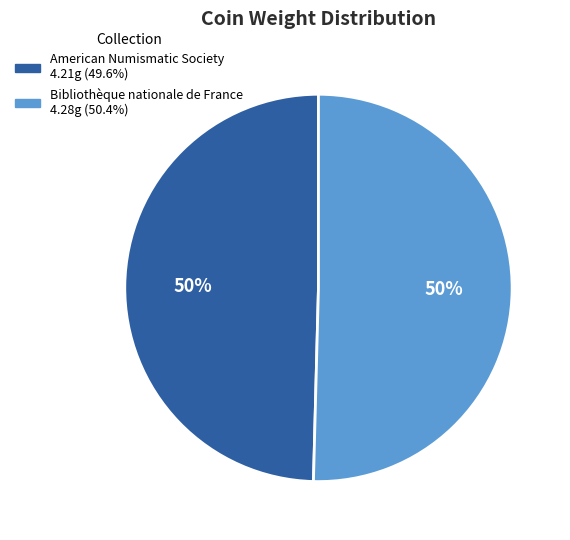

To the nearest percent, what is the average slice percentage?

50%